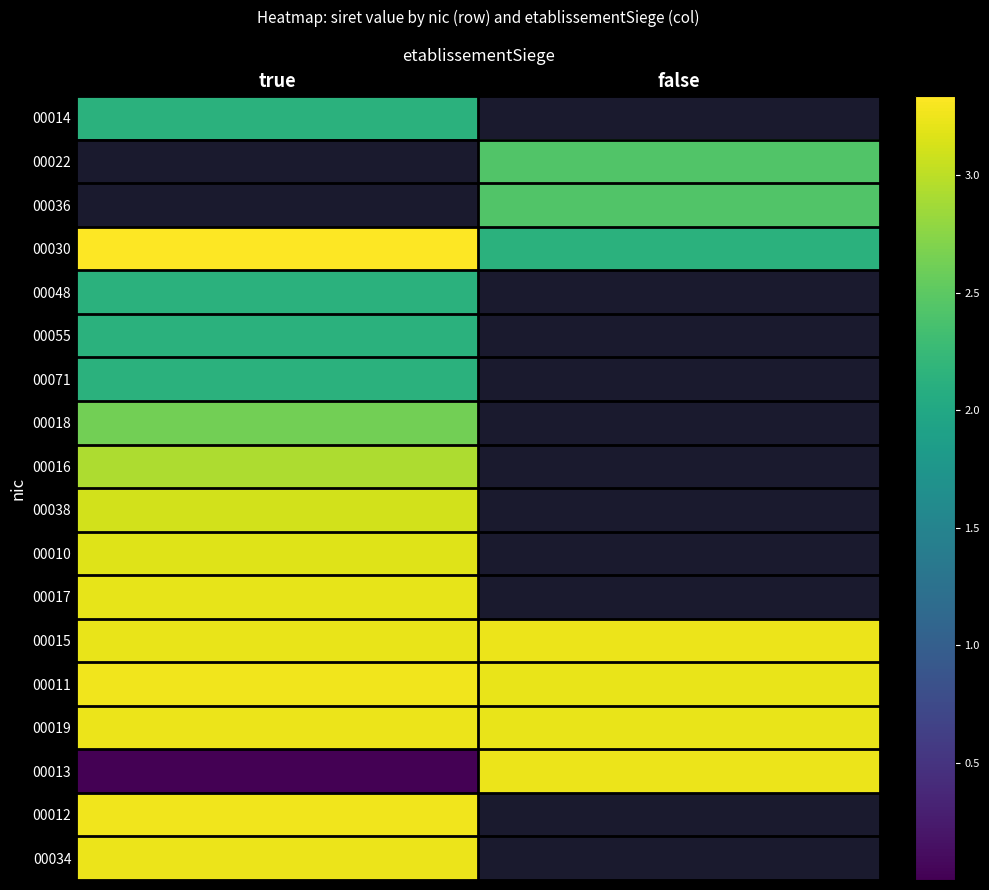

Is it true that 00012 equals 20623678619548.2 at true?

False